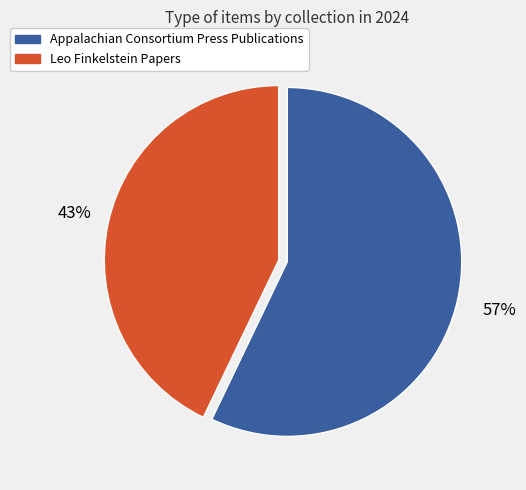

Which has a higher value, Appalachian Consortium Press Publications or Leo Finkelstein Papers?

Appalachian Consortium Press Publications